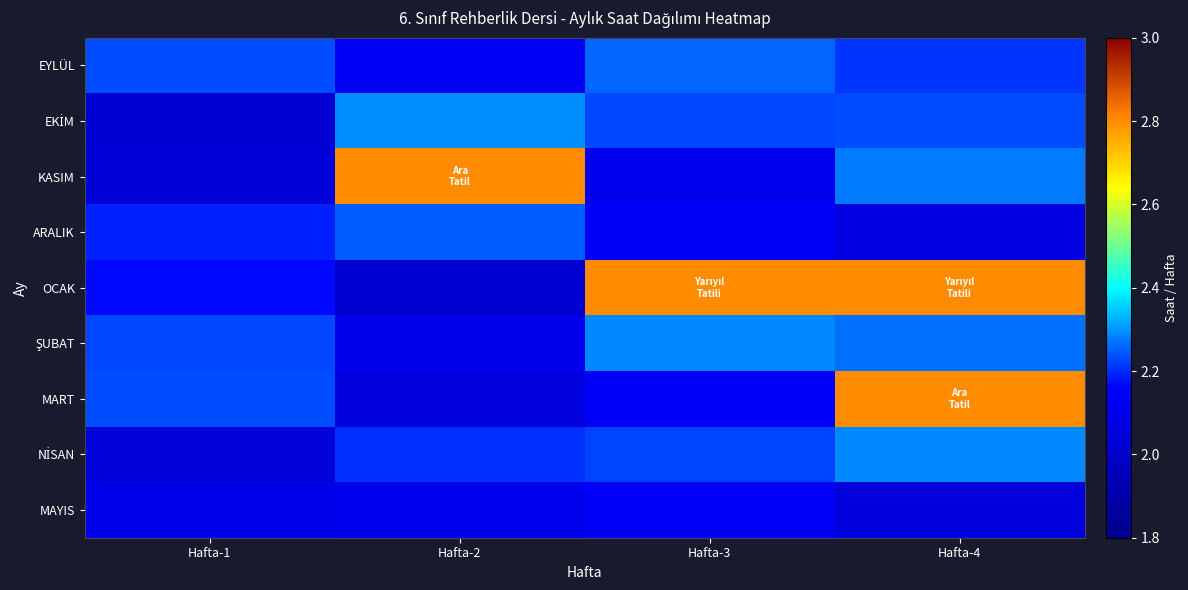

How many data points does each series have?

4